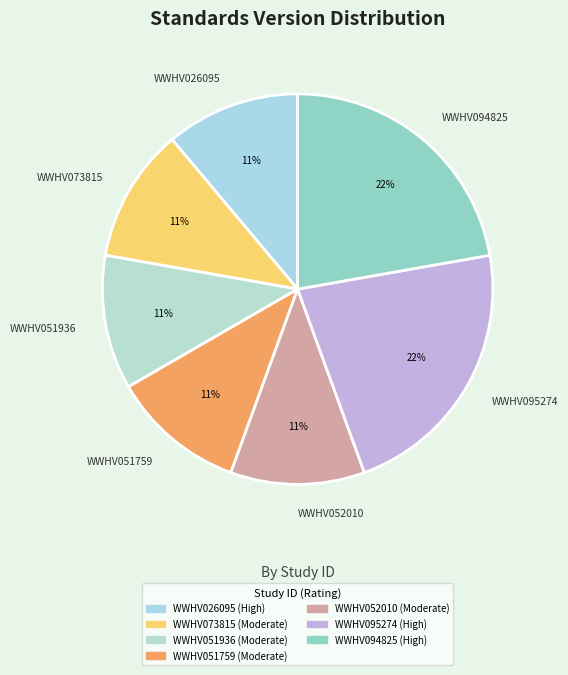

Approximately how many times larger is the value at WWHV051936 compared to WWHV052010?

1.0